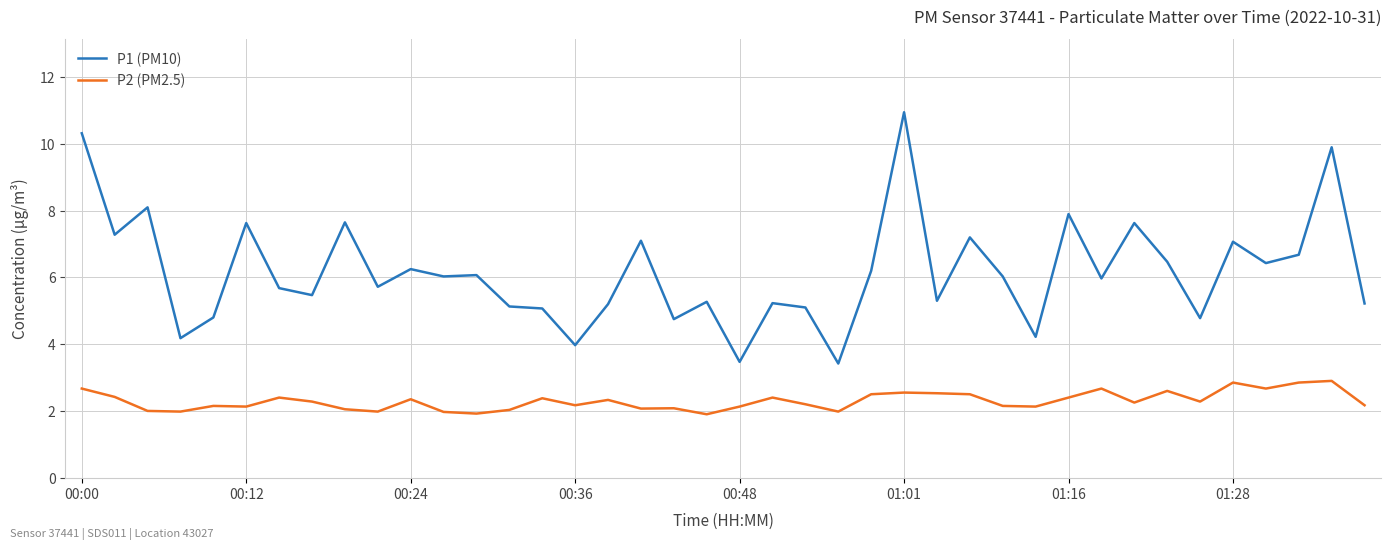

What is the lowest value of the P2 (PM2.5) series?

1.9